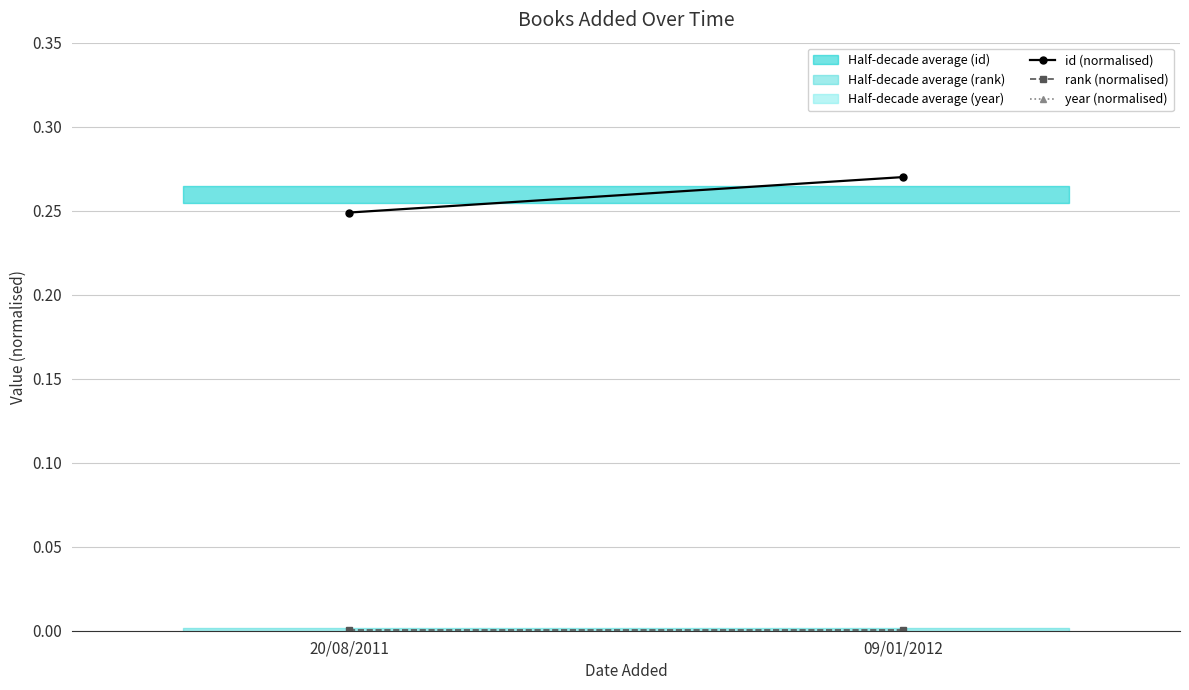

True or false: year (normalised) has a value of 0.4 at 09/01/2012.

False